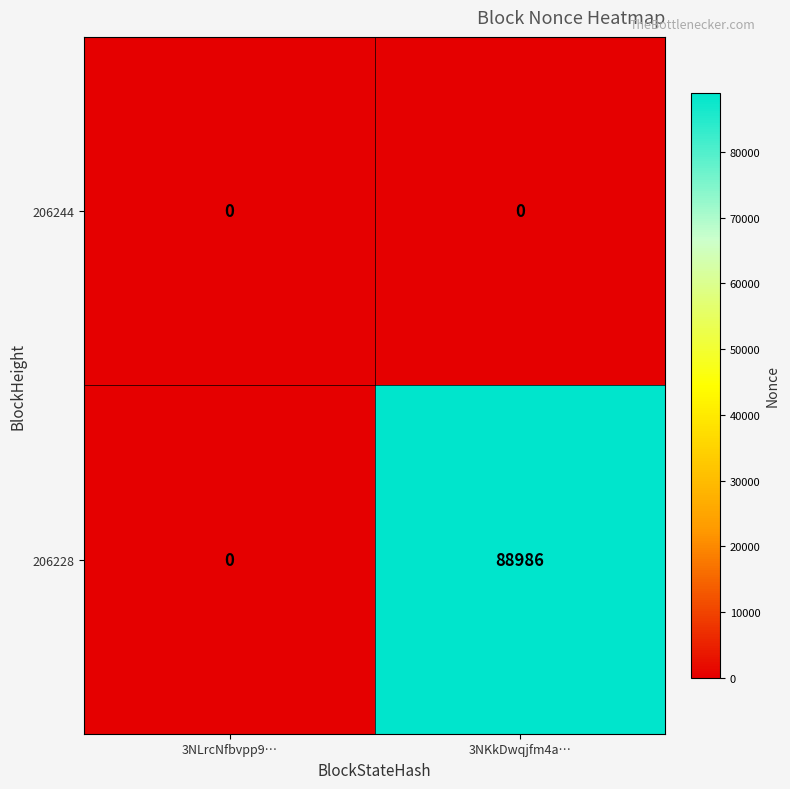

At 3NKkDwqjfm4a…, list the series in order from smallest to largest.

206244, 206228